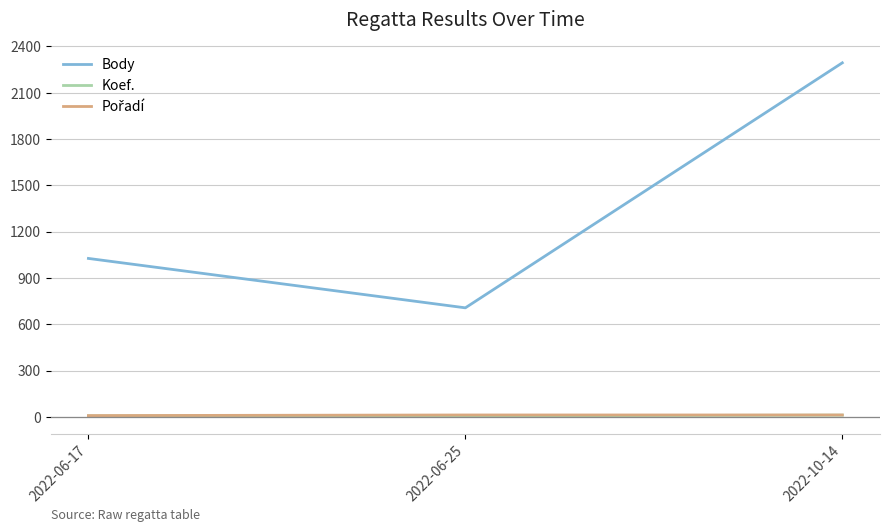

Which series has the largest range (max minus min)?

Body